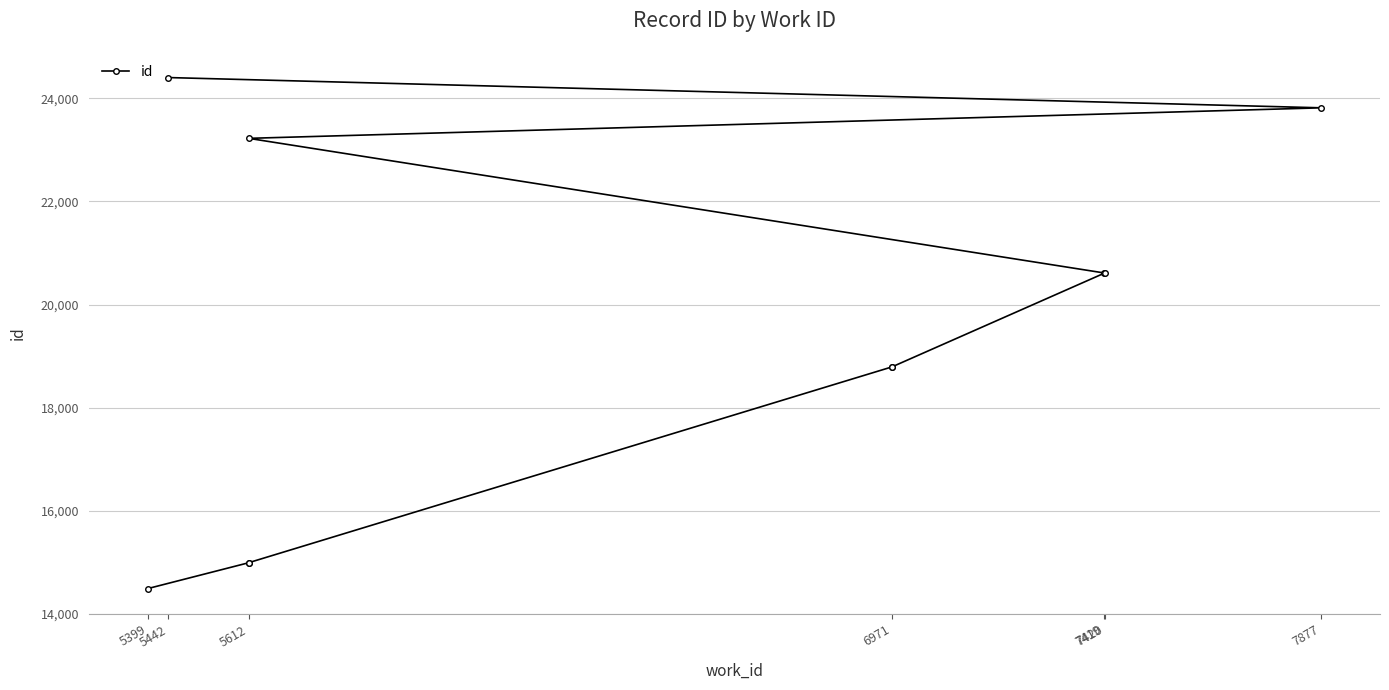

What is the approximate value at 5612, to the nearest 100?

15000